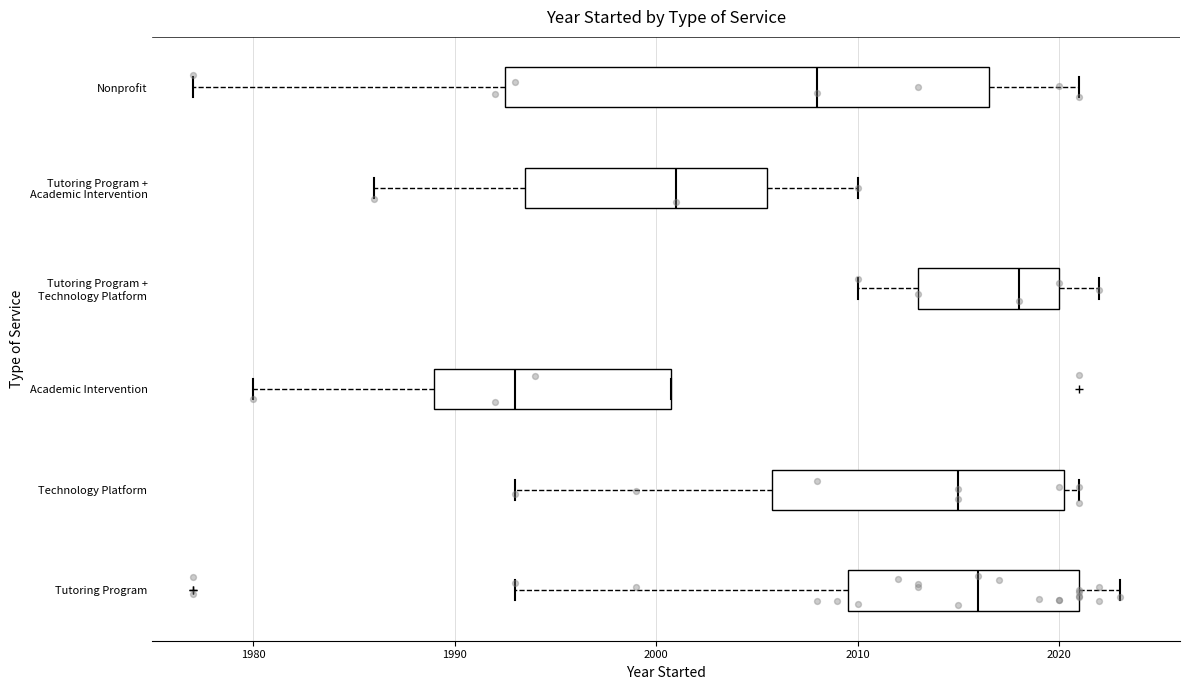

Which box has the furthest to the left median line?

Academic Intervention